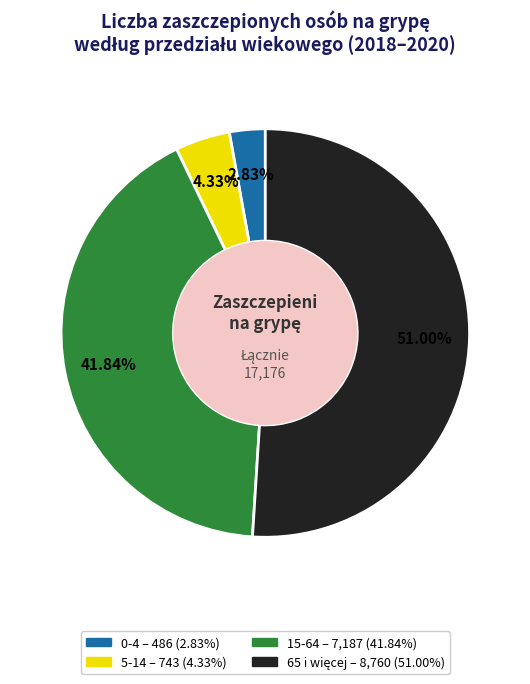

Does any single category account for the majority?

Yes